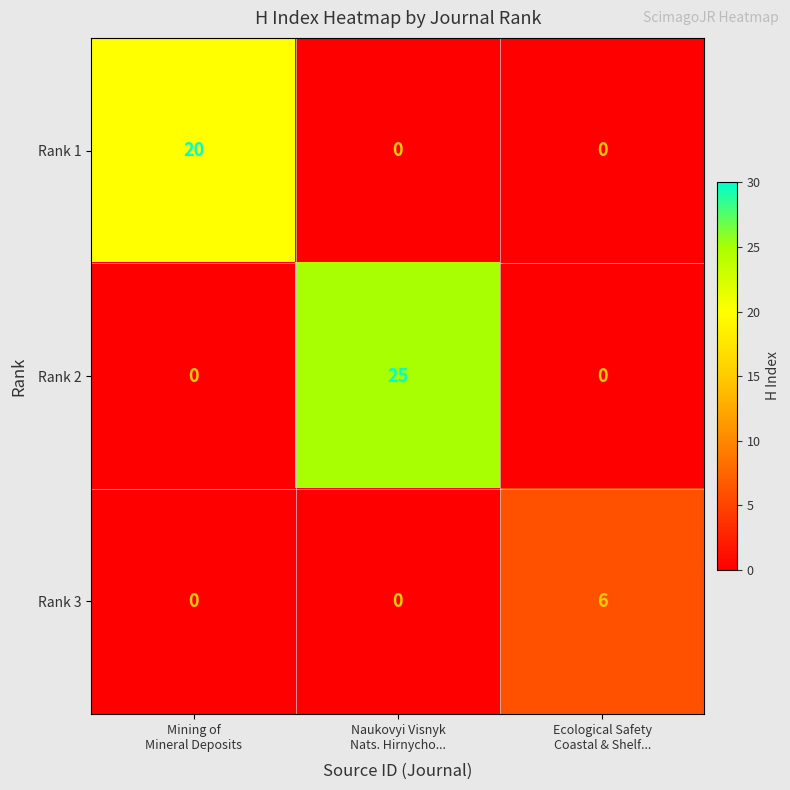

What is the average value of the Rank 2 series?

8